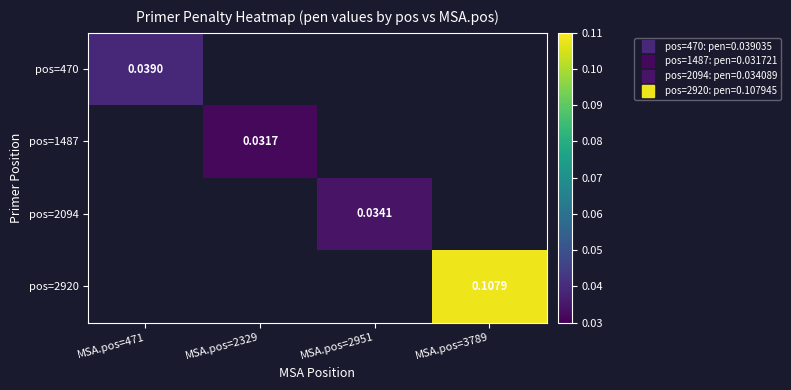

Rank the categories by pos=470 value from highest to lowest.

MSA.pos=471, MSA.pos=2329, MSA.pos=2951, MSA.pos=3789